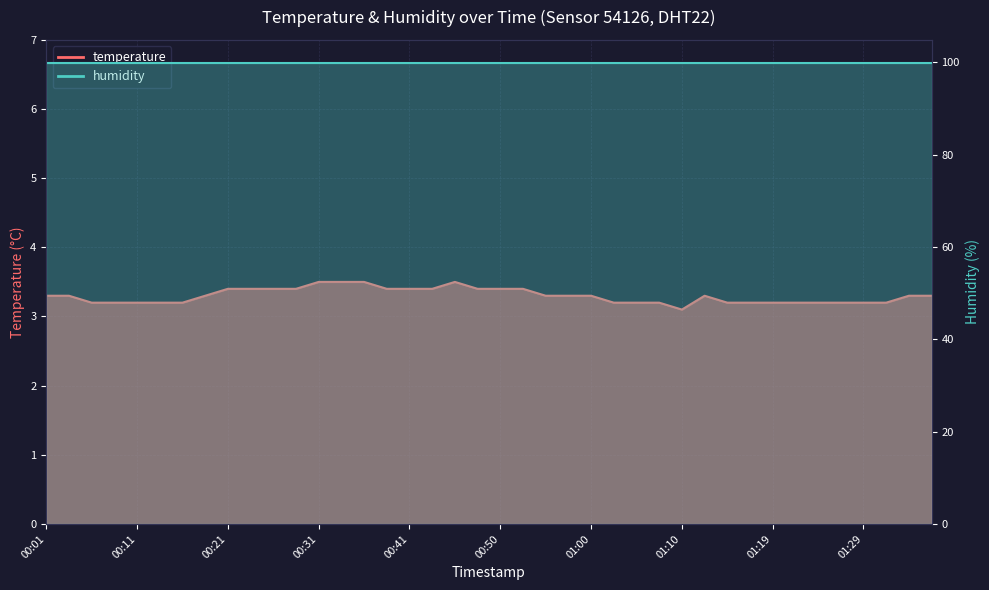

What is the value of the 9th point from the left?

3.4